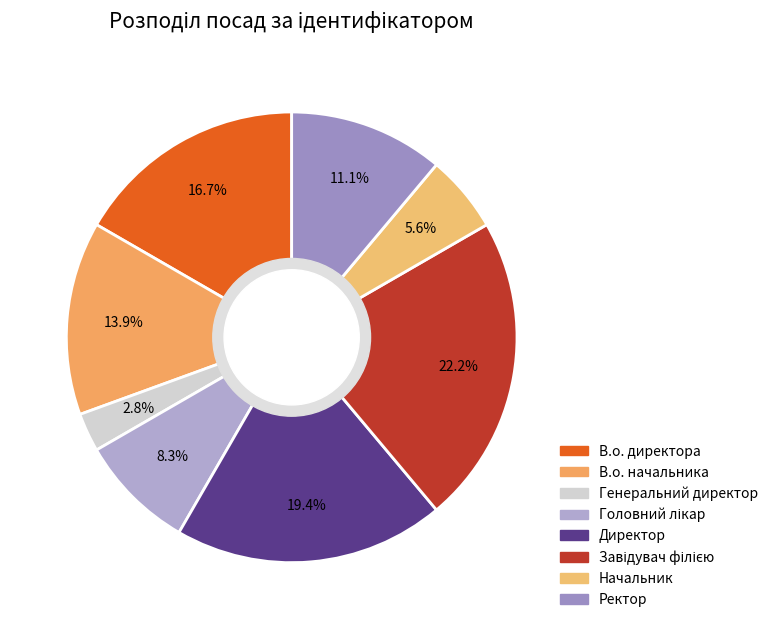

How many segments does this pie chart have?

8